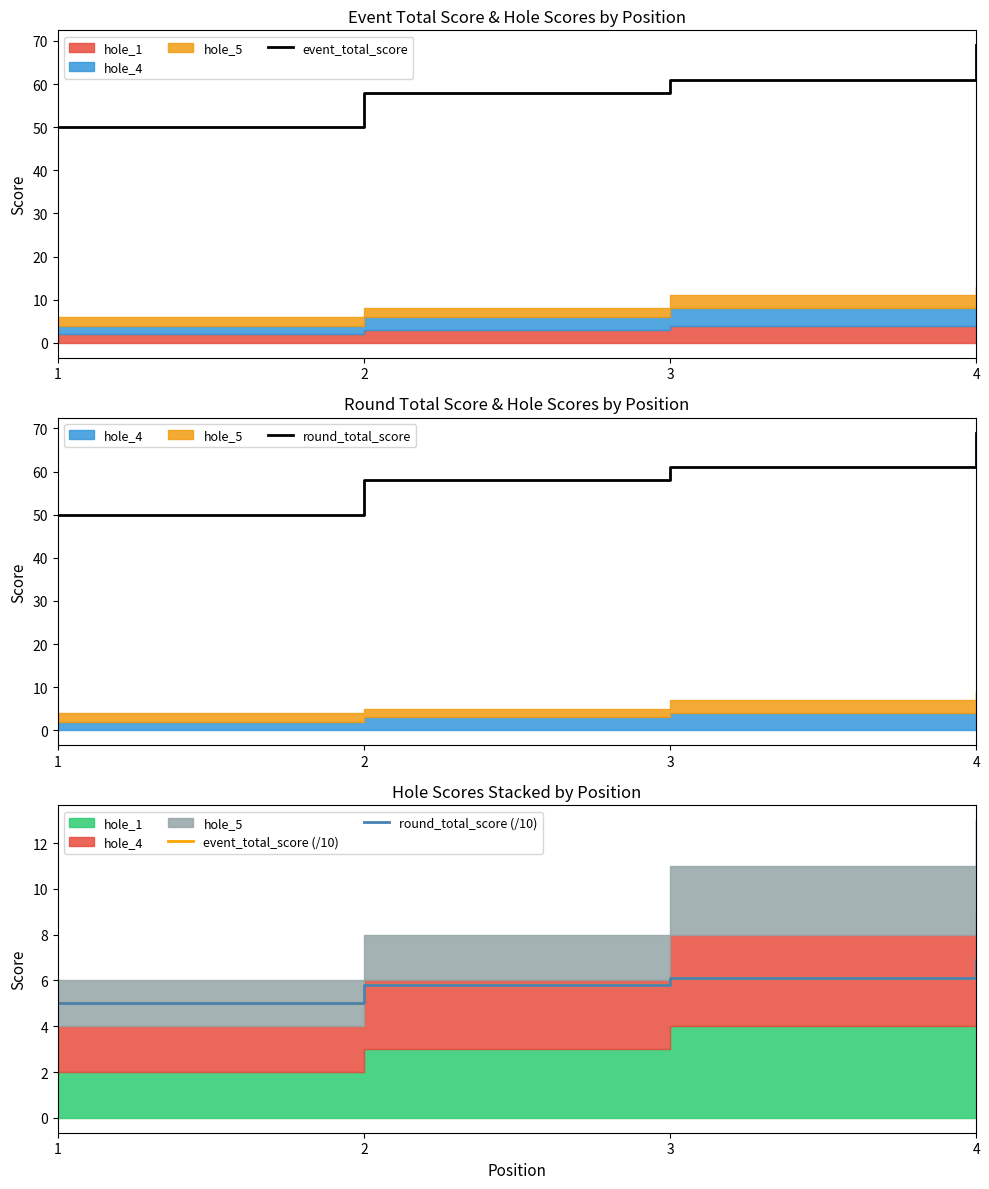

Between 3 and 4, which series saw the biggest shift?

event_total_score